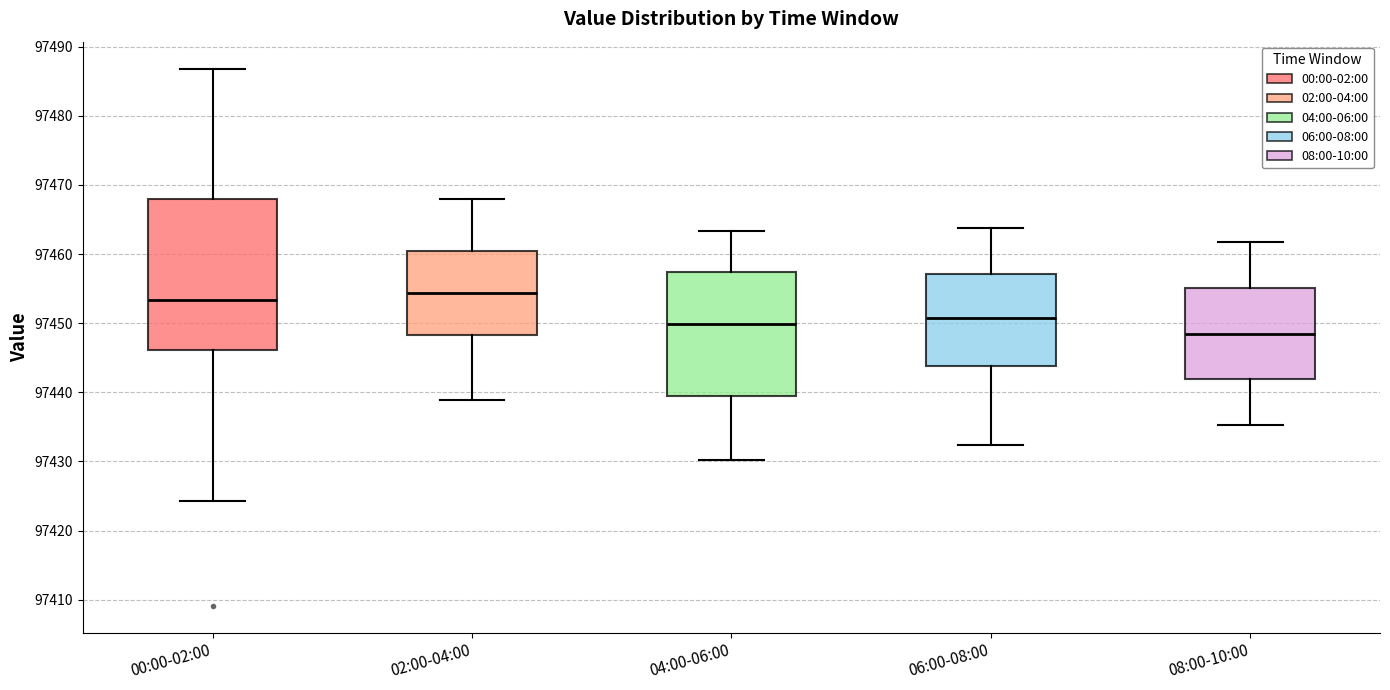

Reading left to right, transcribe this box plot: for each box, give where its median line is, the range the box spans, and where its two whiskers end, as read against the y-axis. The values are not printed on the chart, so give them approximately, as read against the axis.

00:00-02:00: median 97453, box 97446 to 97468, whiskers 97424 to 97487
02:00-04:00: median 97454, box 97448 to 97460, whiskers 97439 to 97468
04:00-06:00: median 97450, box 97440 to 97457, whiskers 97430 to 97463
06:00-08:00: median 97451, box 97444 to 97457, whiskers 97432 to 97464
08:00-10:00: median 97449, box 97442 to 97455, whiskers 97435 to 97462